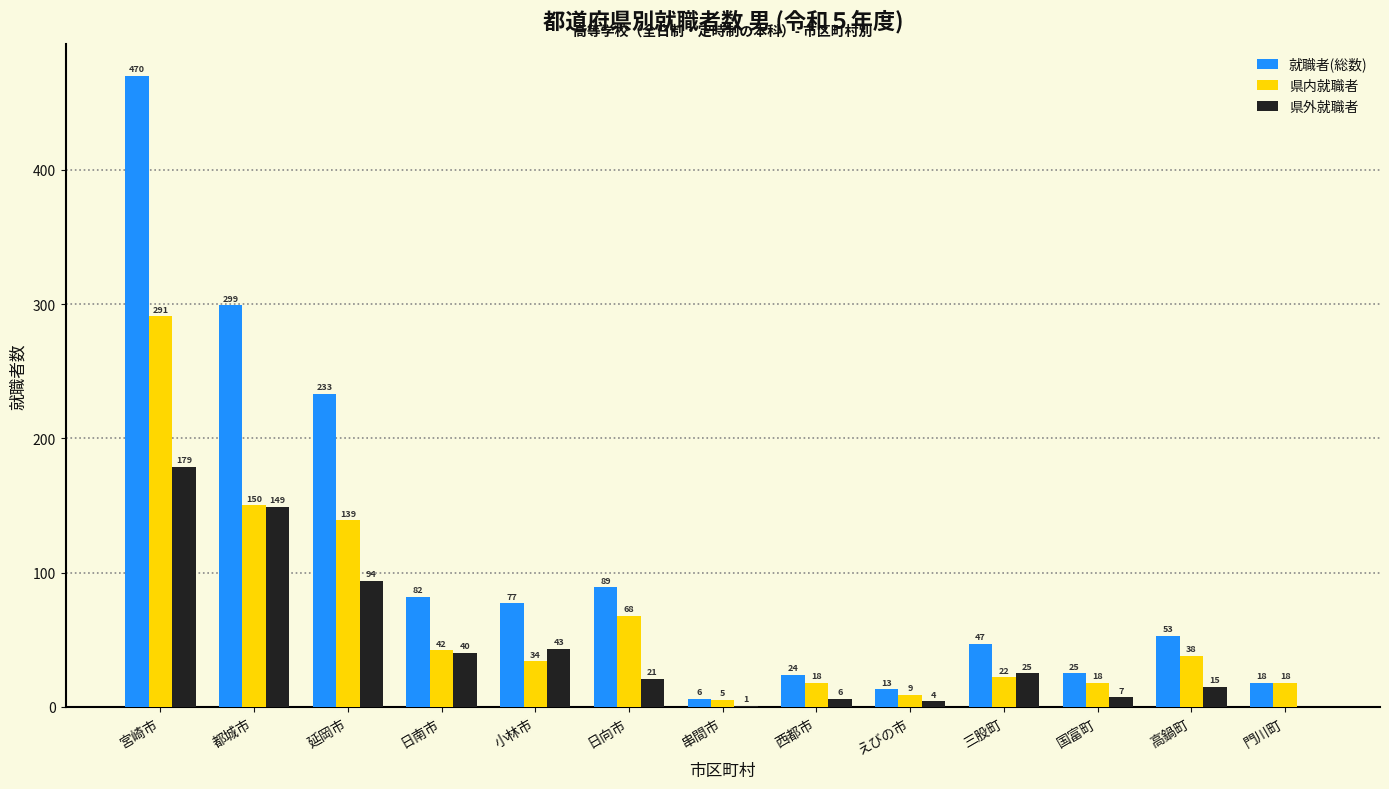

How many categories are shown in the chart?

13